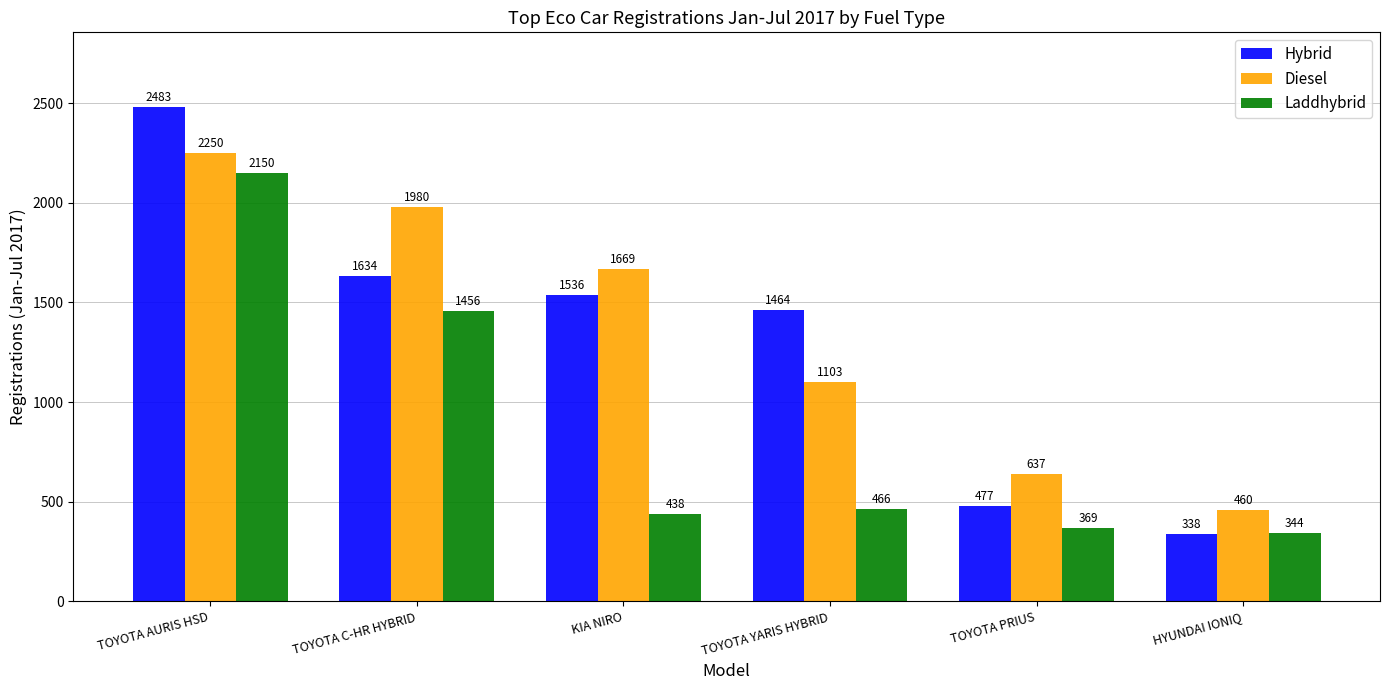

The value of Diesel at TOYOTA AURIS HSD is 630. True or false?

False